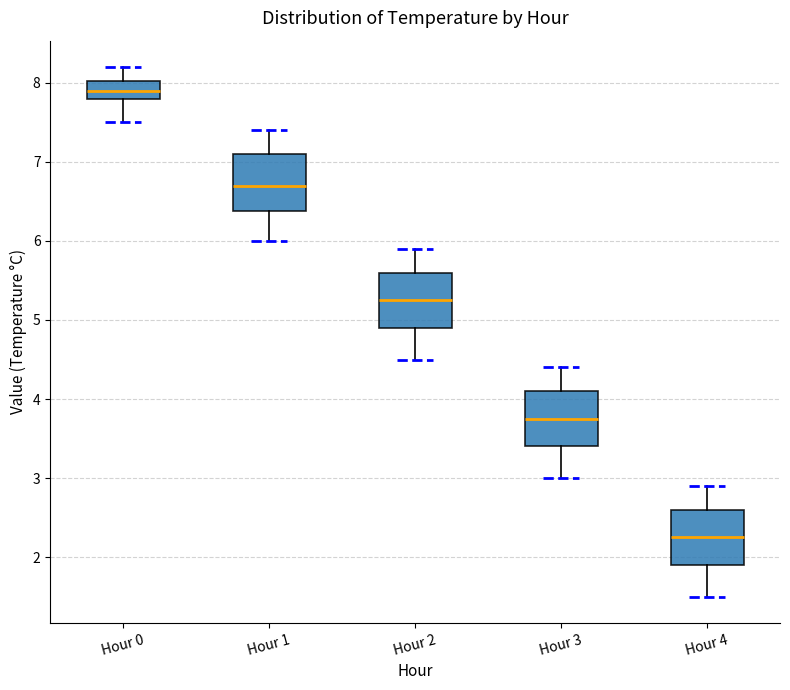

Reading left to right, transcribe this box plot: for each box, give where its median line is, the range the box spans, and where its two whiskers end, as read against the y-axis. The values are not printed on the chart, so give them approximately, as read against the axis.

Hour 0: median 7.9, box 7.8 to 8.0, whiskers 7.5 to 8.2
Hour 1: median 6.7, box 6.4 to 7.1, whiskers 6.0 to 7.4
Hour 2: median 5.3, box 4.9 to 5.6, whiskers 4.5 to 5.9
Hour 3: median 3.8, box 3.4 to 4.1, whiskers 3.0 to 4.4
Hour 4: median 2.3, box 1.9 to 2.6, whiskers 1.5 to 2.9